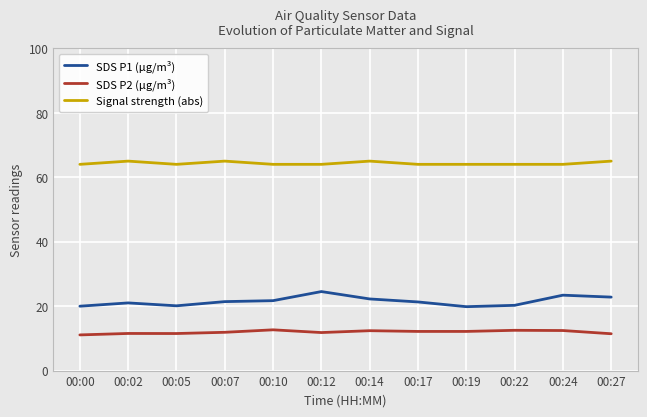

Rank the series at 00:14 from highest to lowest value.

Signal strength (abs), SDS P1 (µg/m³), SDS P2 (µg/m³)